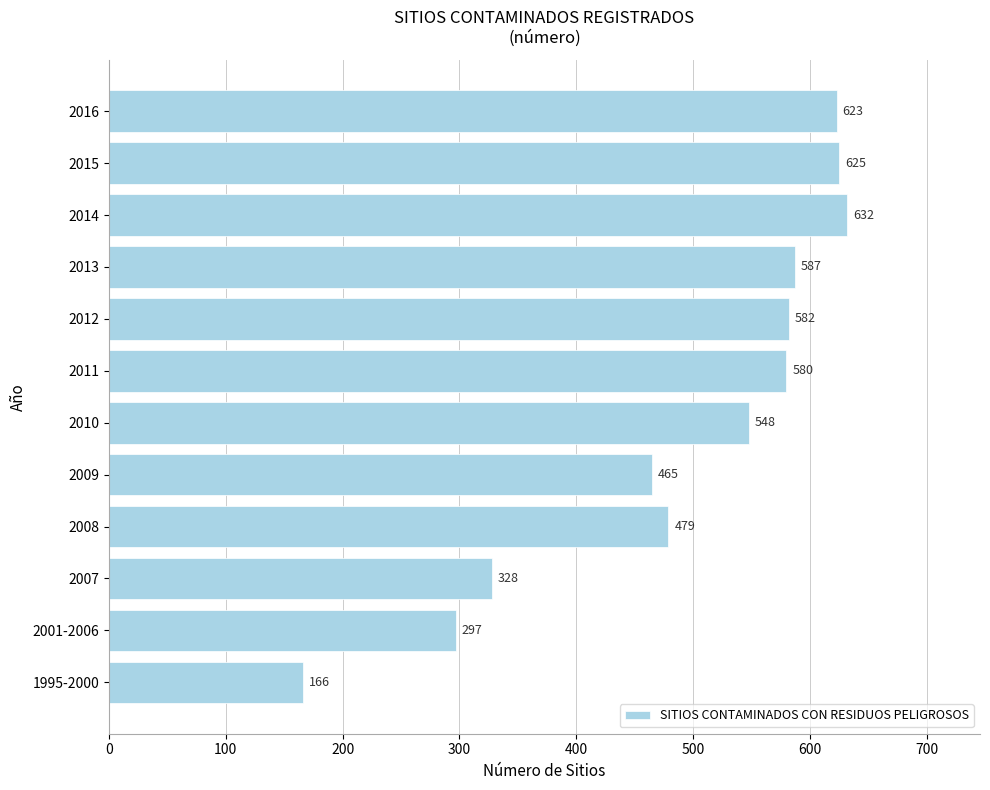

Is it true that the value at 2009 is 627?

False